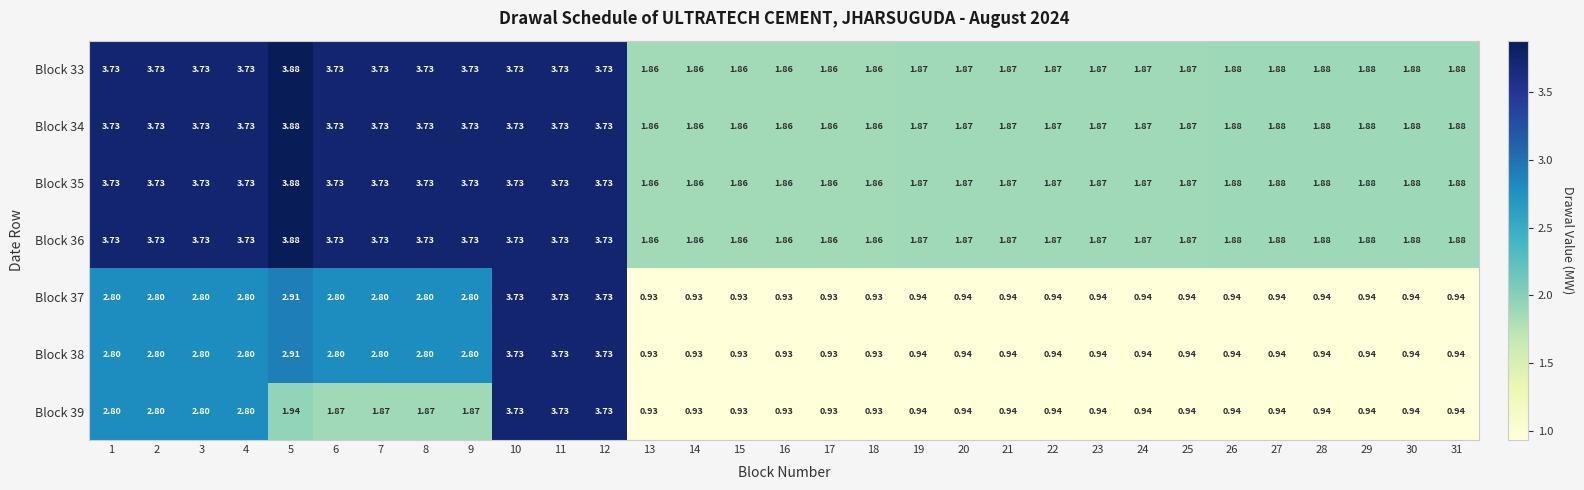

Is the value of Block 35 at 2 greater than the value of Block 38 at 15?

Yes